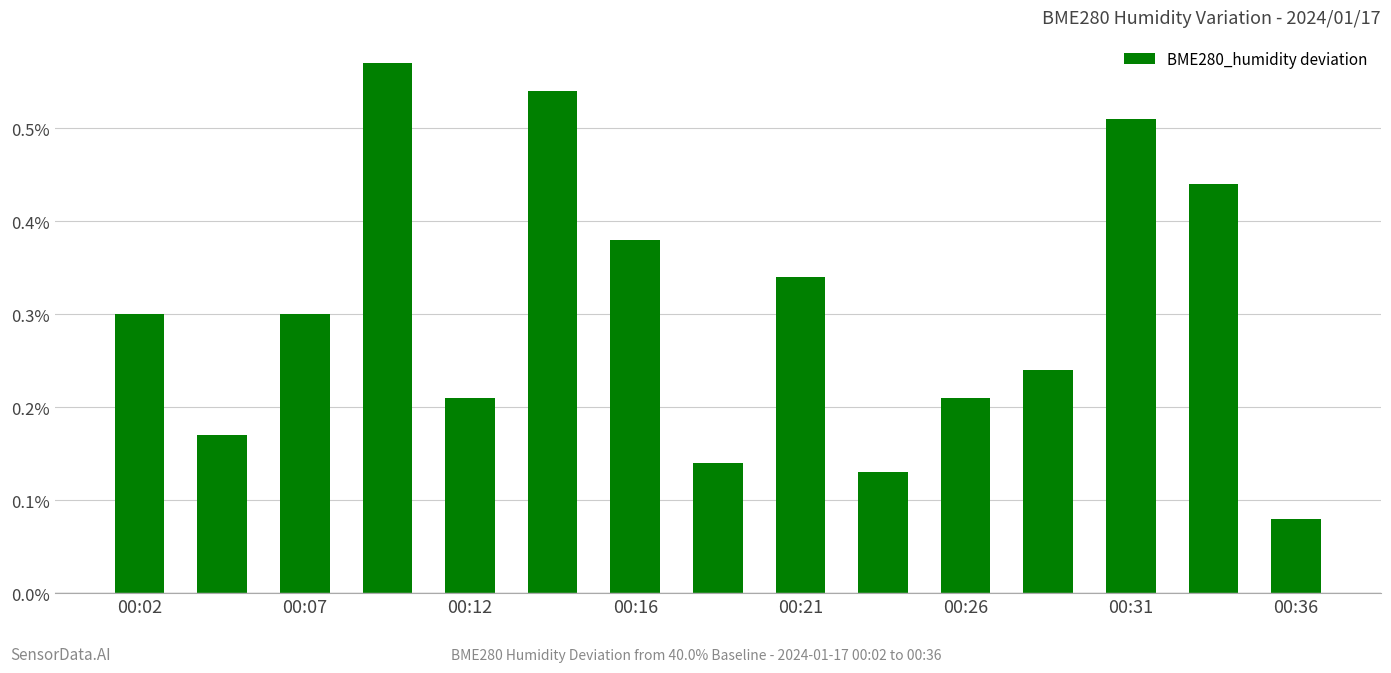

What is the sum of all values?

4.6